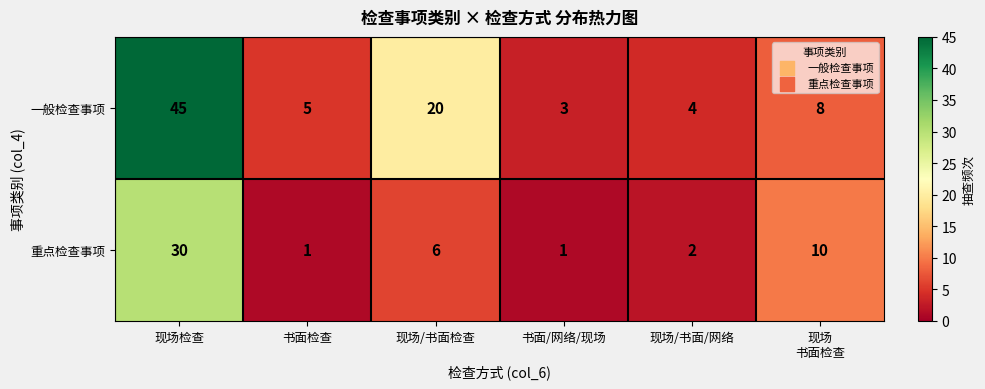

The value of 重点检查事项 at 现场/书面/网络 is 2. True or false?

True